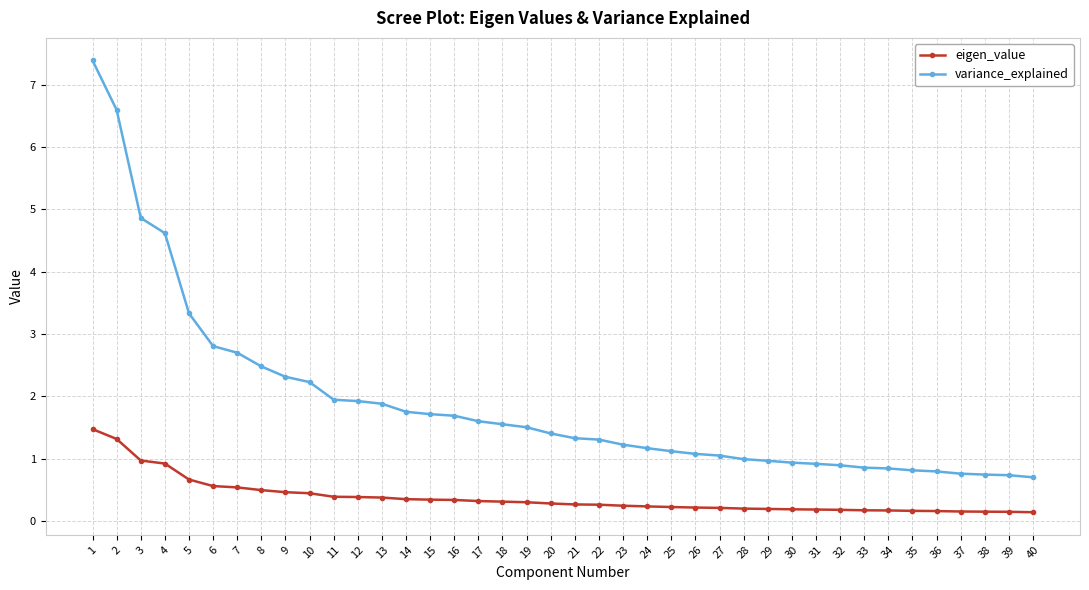

The eigen_value series shows 0.1 at 13. True or false?

False